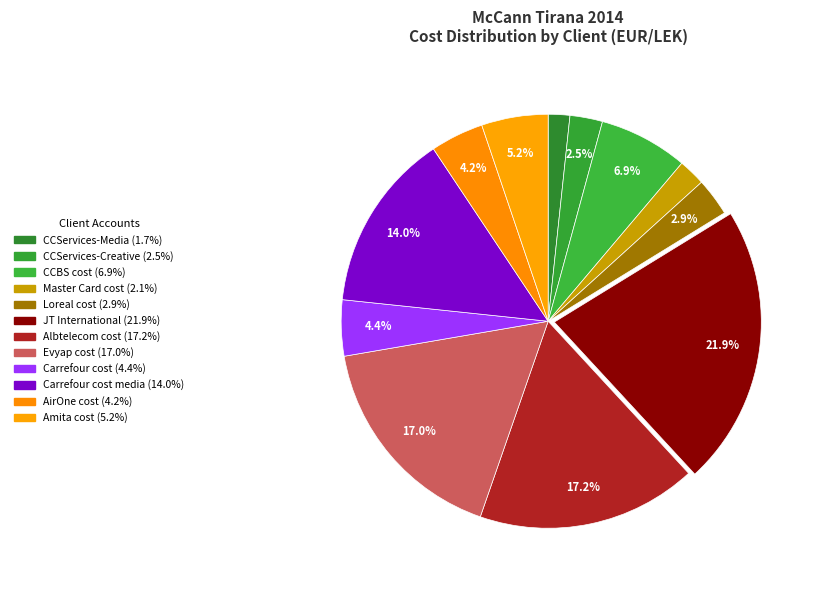

Count the number of slices in the pie.

12